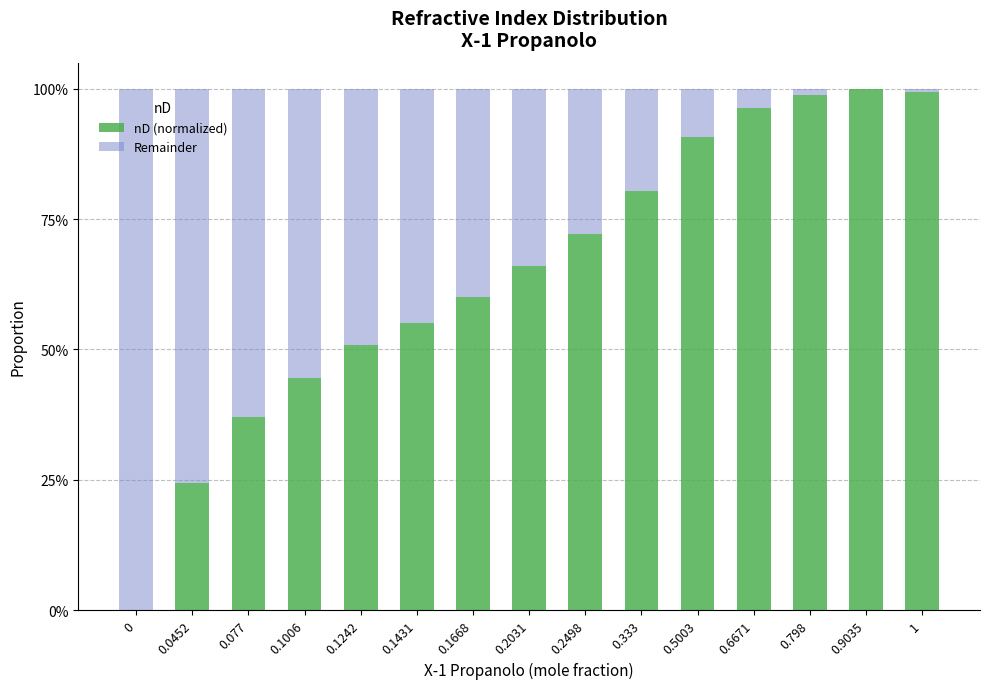

Which has a higher value, 0.1242 or 0.2031?

0.2031